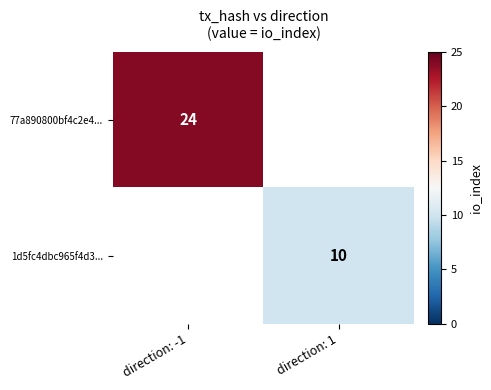

At which category does the chart reach its minimum across all series?

direction: 1